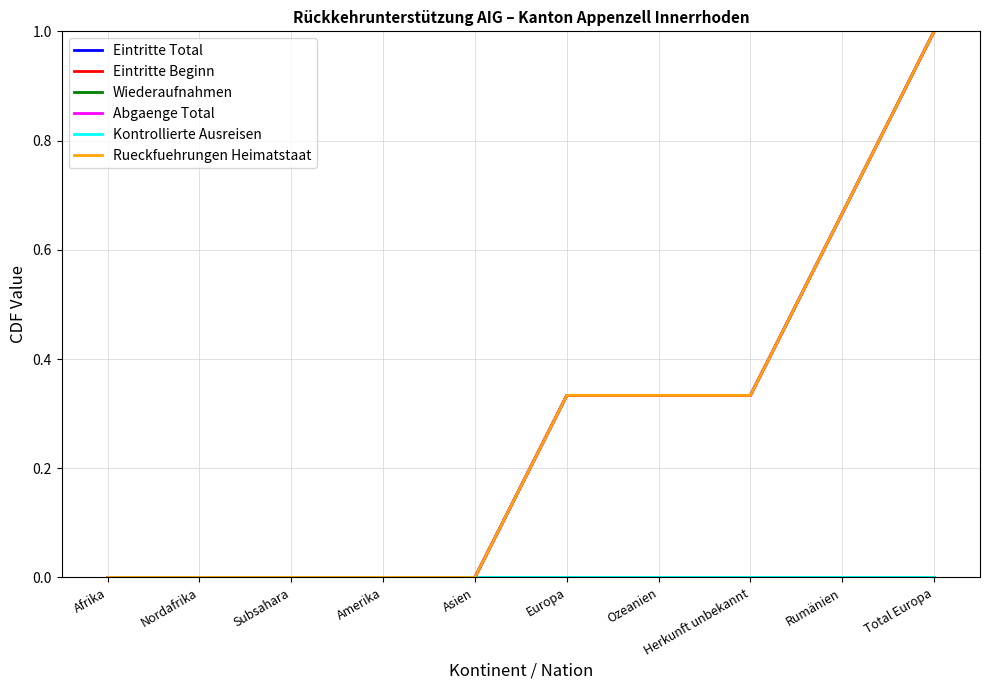

The Wiederaufnahmen series shows 0.0 at Europa. True or false?

True